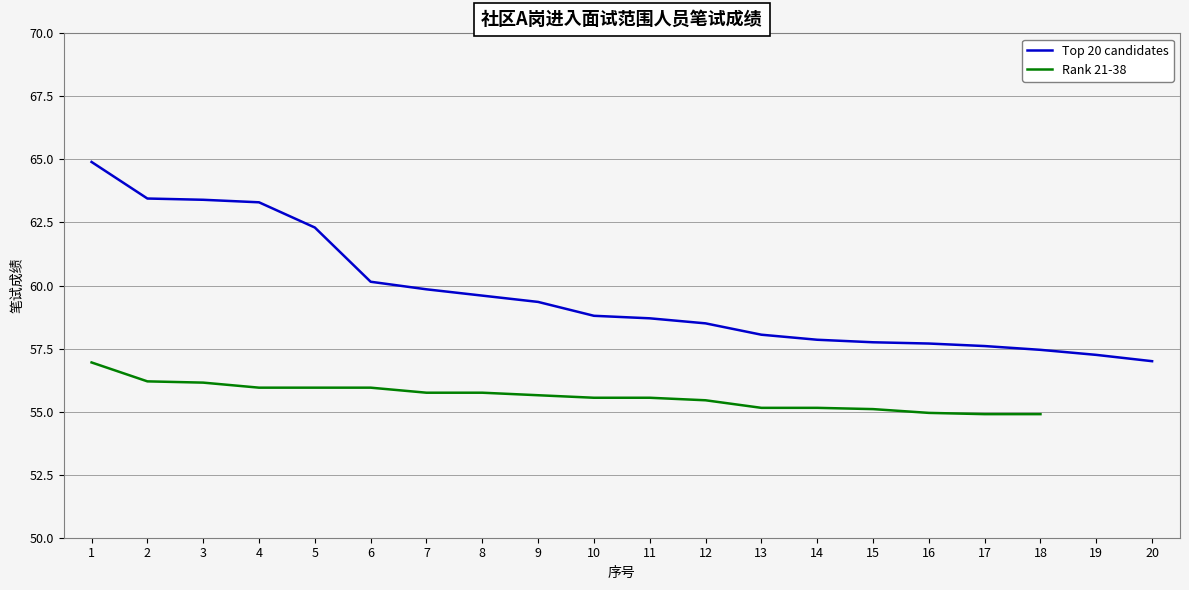

How many lines are shown in the chart?

2